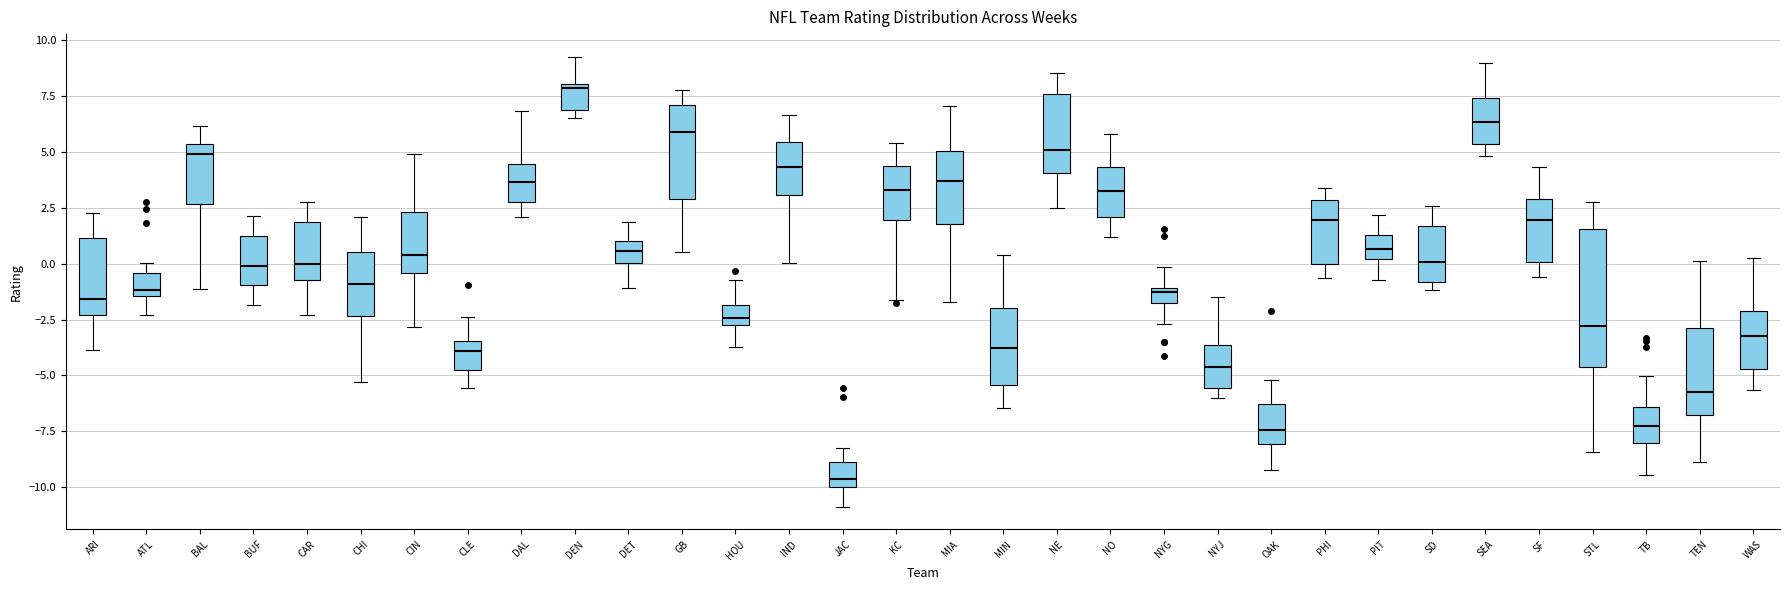

Where does the median line of the box for BAL sit on the y-axis? The values are not printed on the chart, so give them approximately, as read against the axis.

5.0